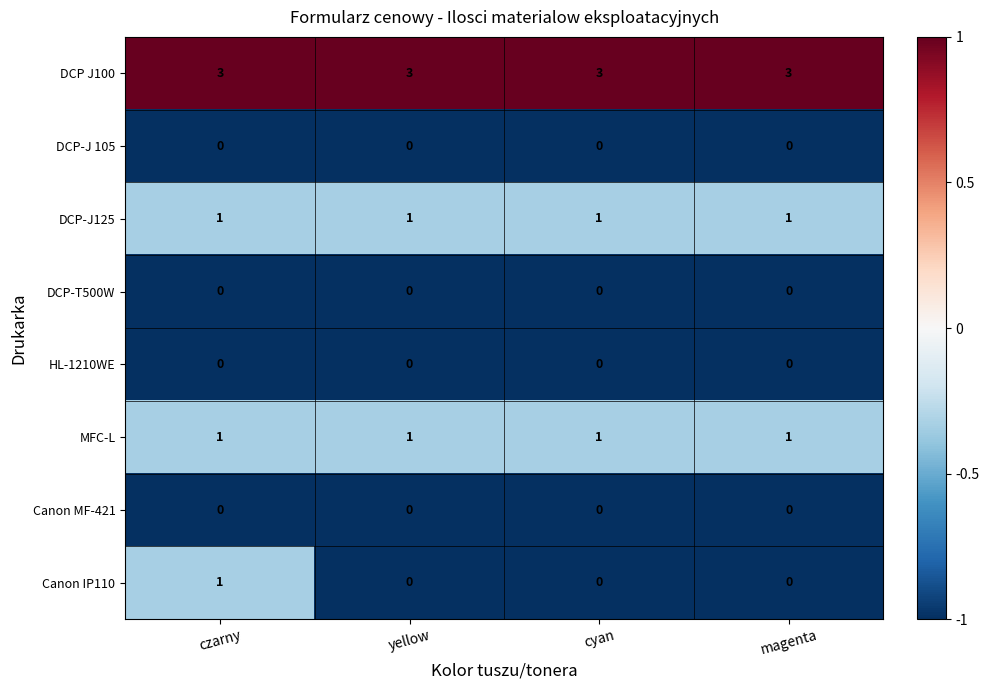

What is the difference between the highest and lowest values at cyan?

3